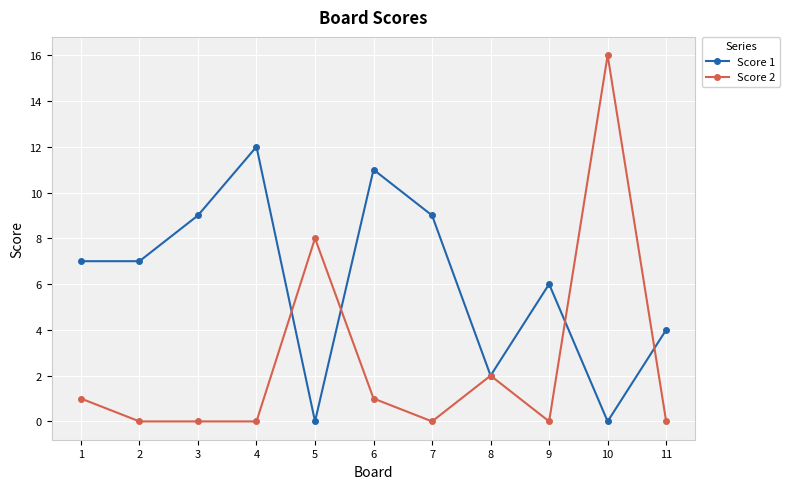

Between which two adjacent categories do Score 1 and Score 2 first intersect?

4 and 5